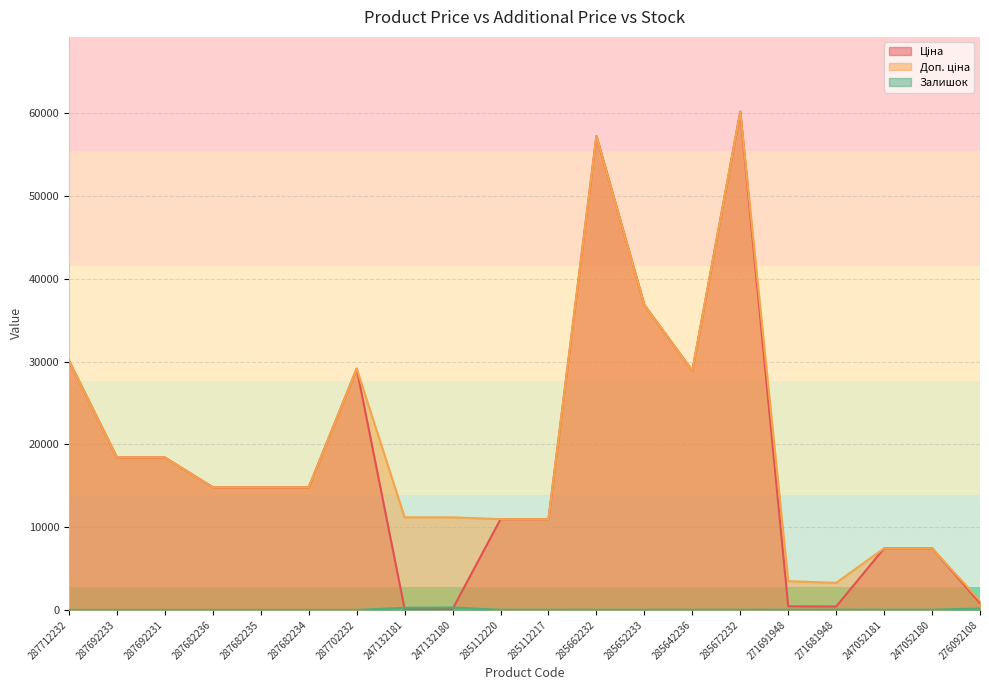

What is the value of the Залишок point at the 12th from the left?

13.0